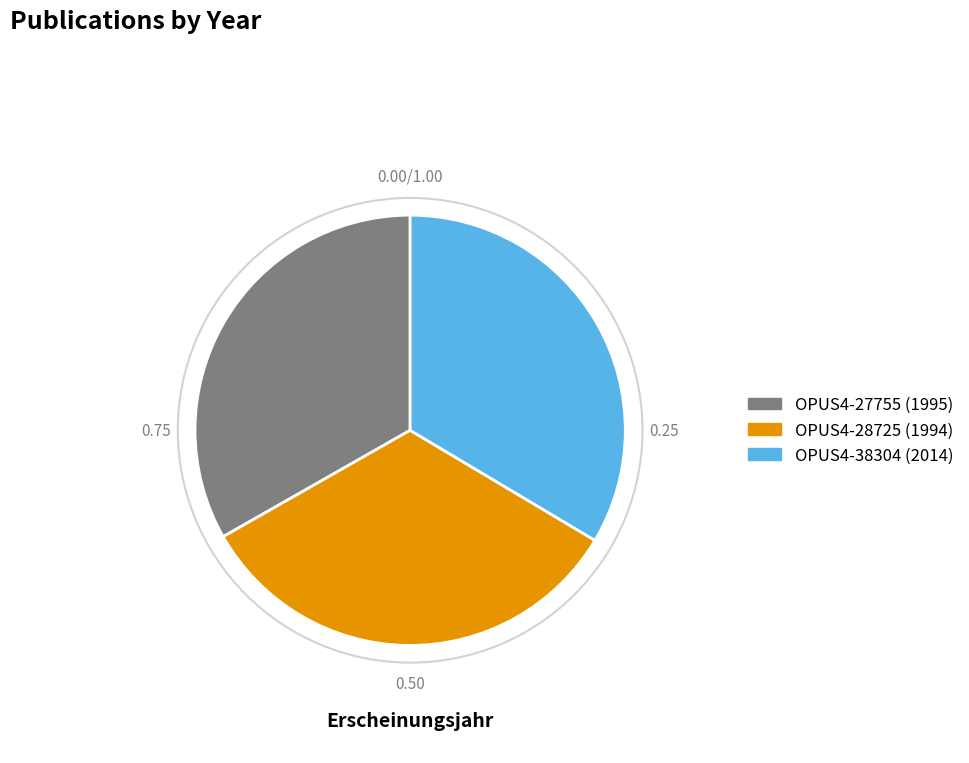

Does any single category account for the majority?

No